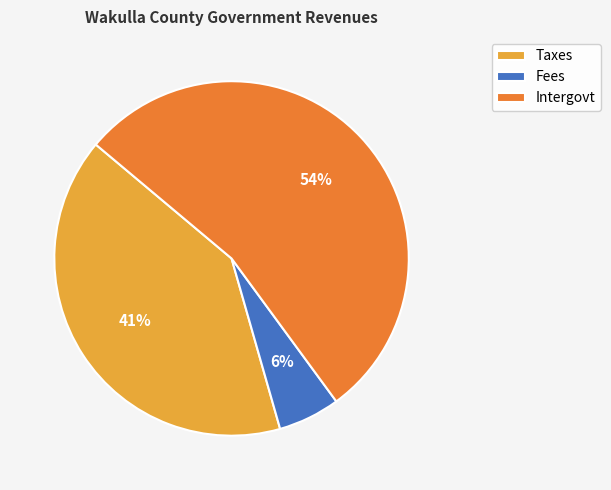

What is the largest slice in the pie chart?

Intergovt